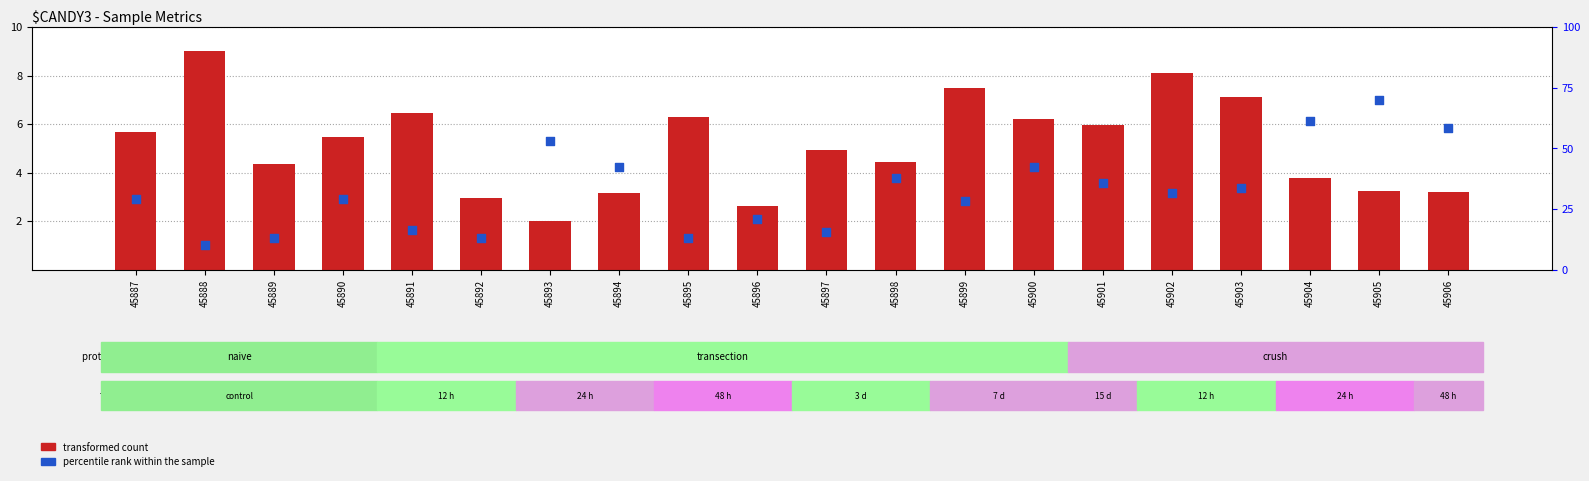

Which series has the largest total across all categories?

transformed count